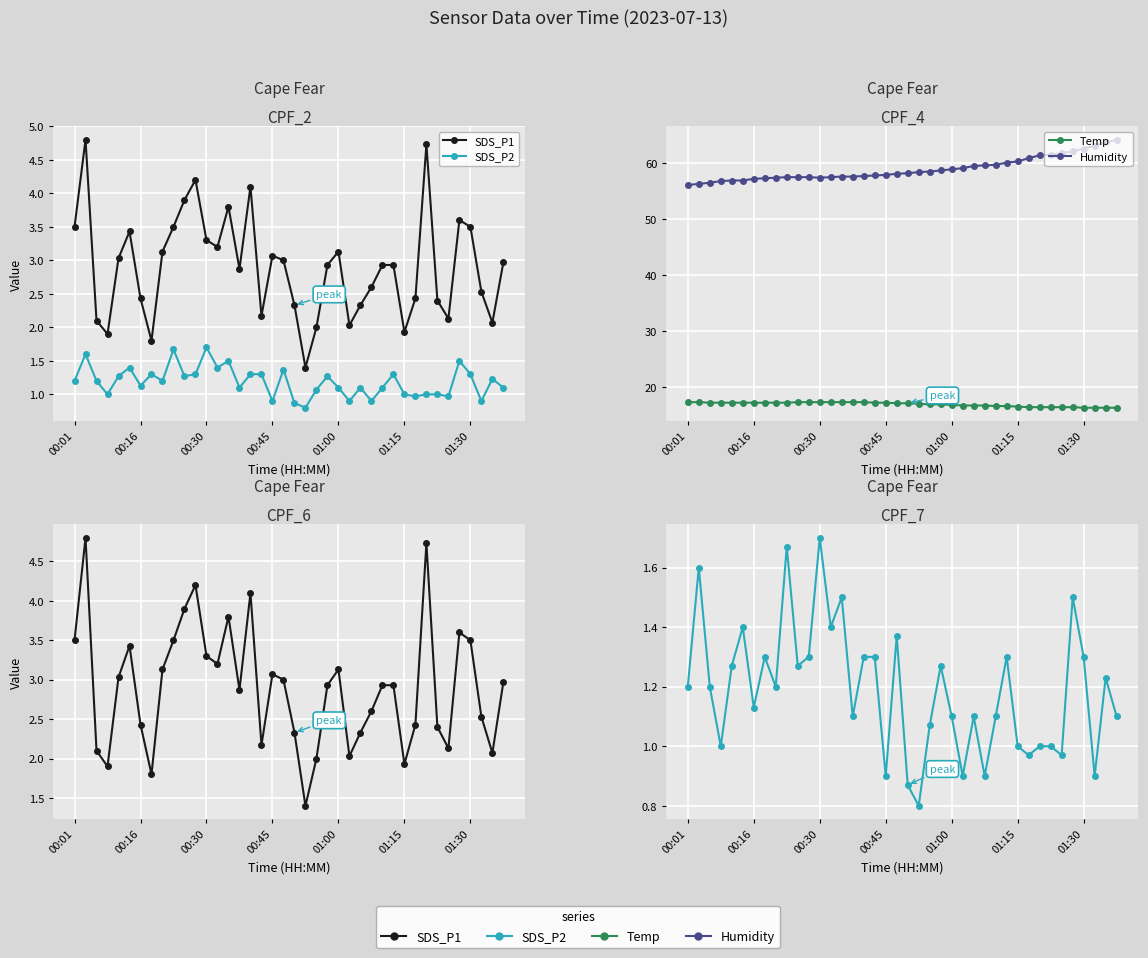

What is the label of the 5th point from the left?

01:00